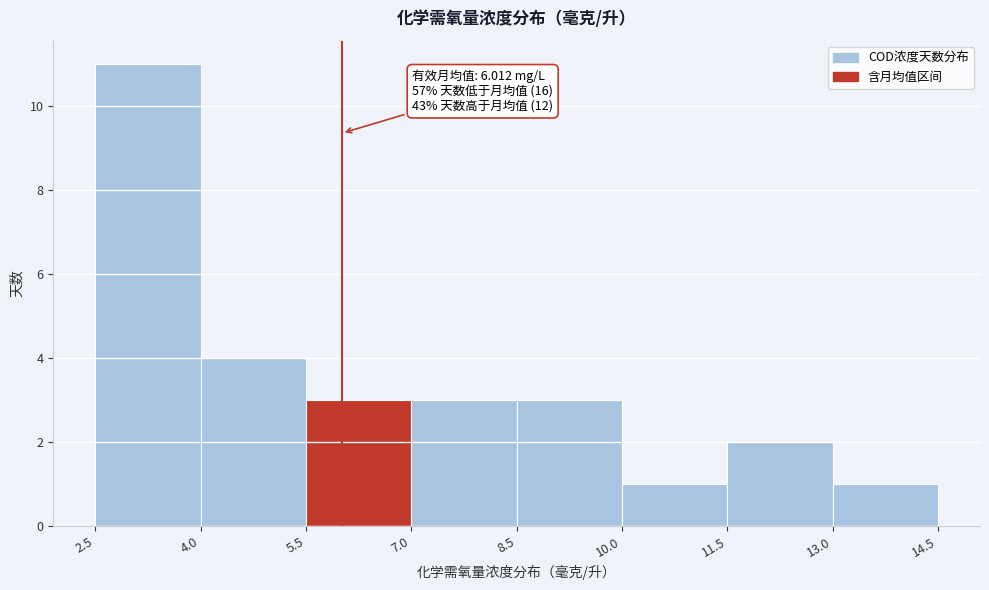

Over which range of the x-axis is the bar tallest?

2.5 to 4.0